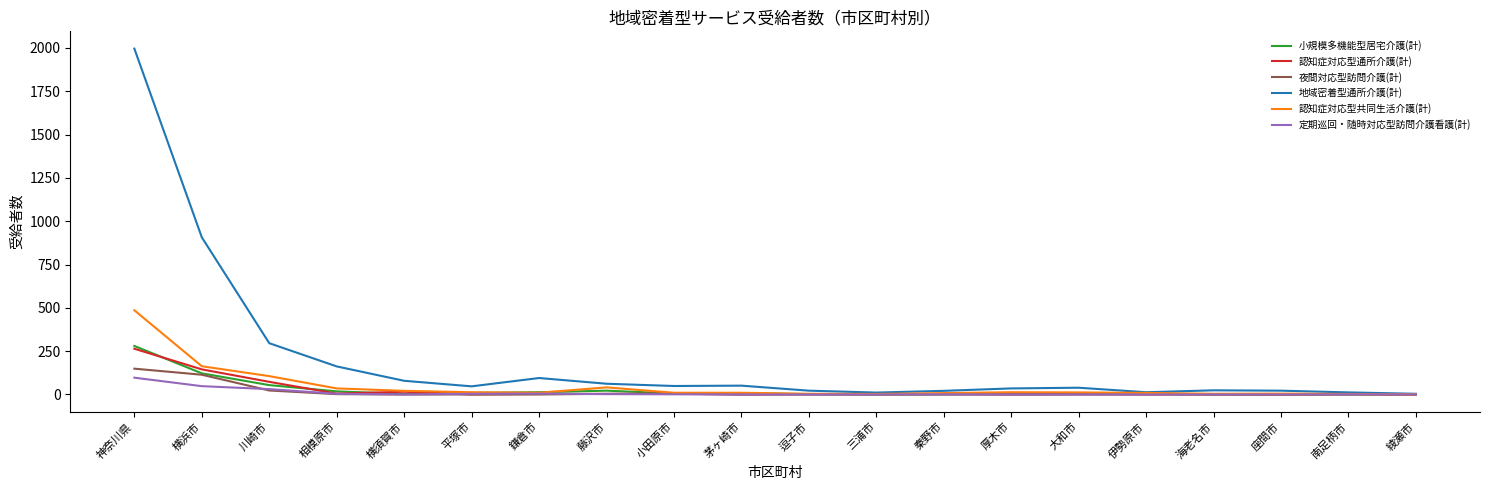

Which series changed the most between 横浜市 and 鎌倉市?

地域密着型通所介護(計)